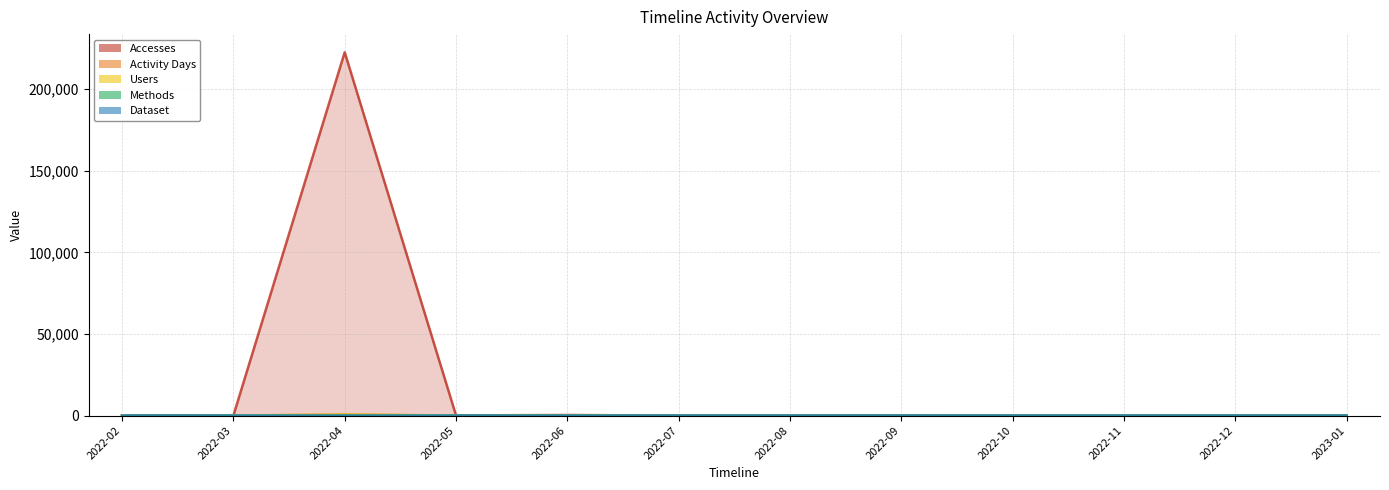

At how many categories does at least one series exceed 212362?

1